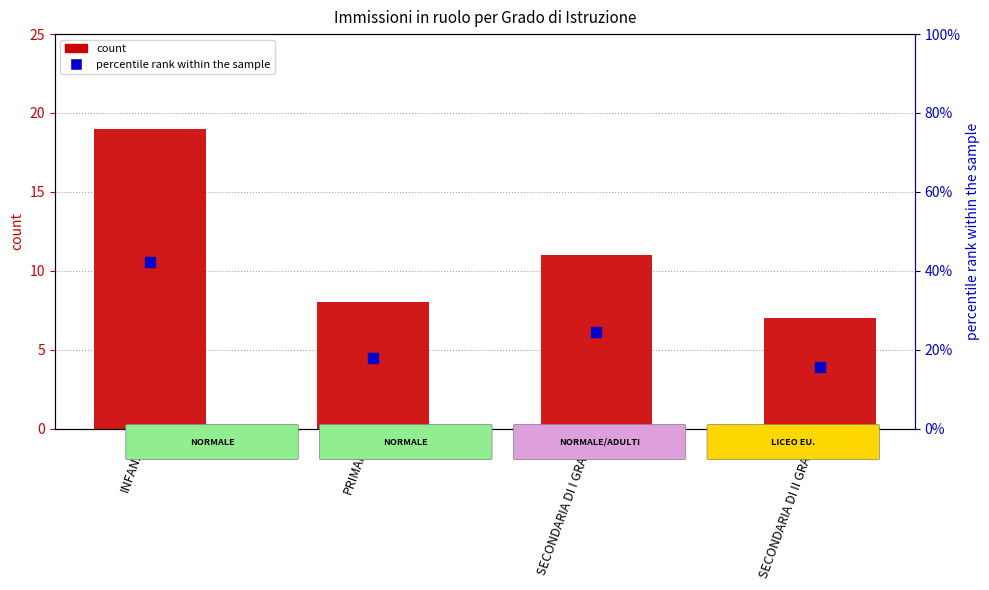

Which series has the largest total across all categories?

percentile rank within the sample